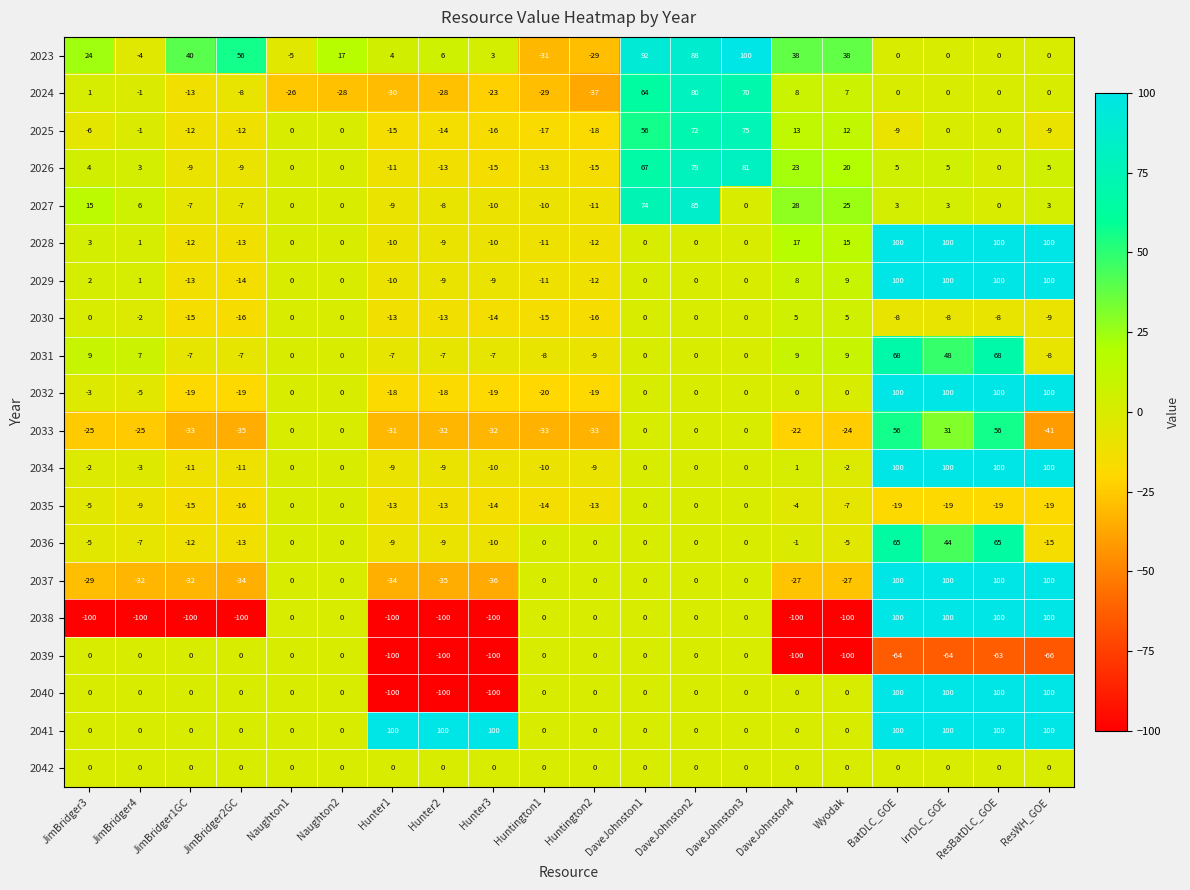

What is the total value across all series at Naughton2?

-11